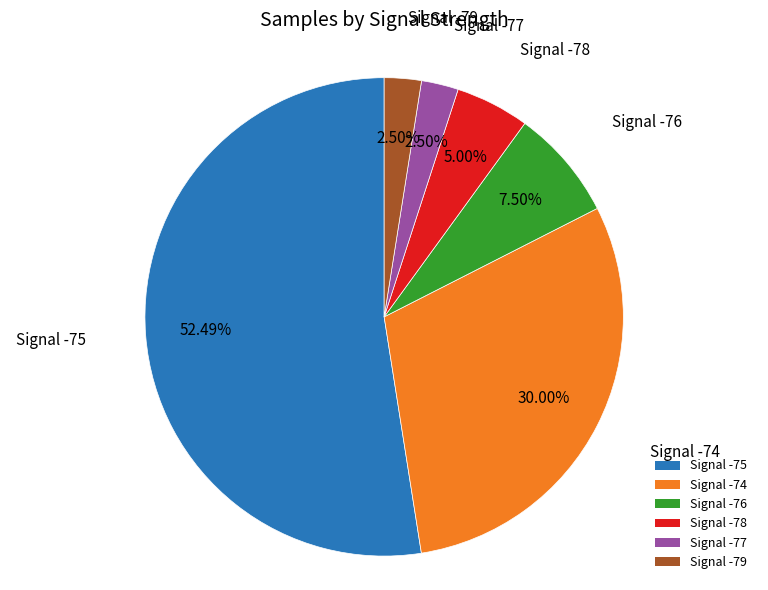

Is there a majority slice in this chart?

Yes